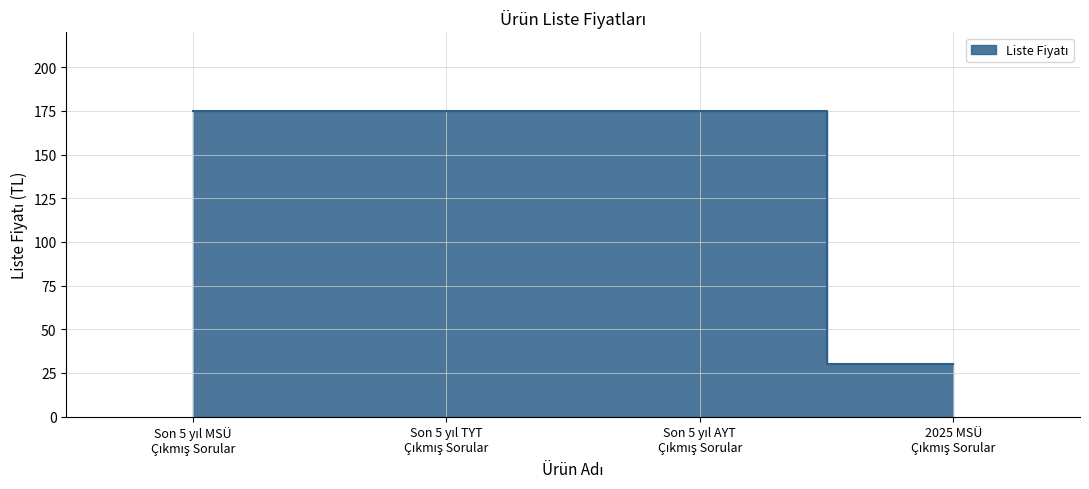

List the labels in order of value, largest first.

Son 5 yıl MSÜ
Çıkmış Sorular, Son 5 yıl TYT
Çıkmış Sorular, Son 5 yıl AYT
Çıkmış Sorular, 2025 MSÜ
Çıkmış Sorular